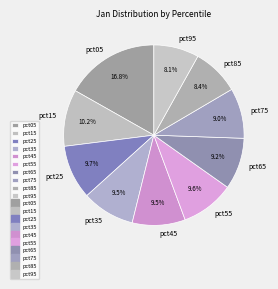

What is the total percentage of pct85 and pct05?

25.2%